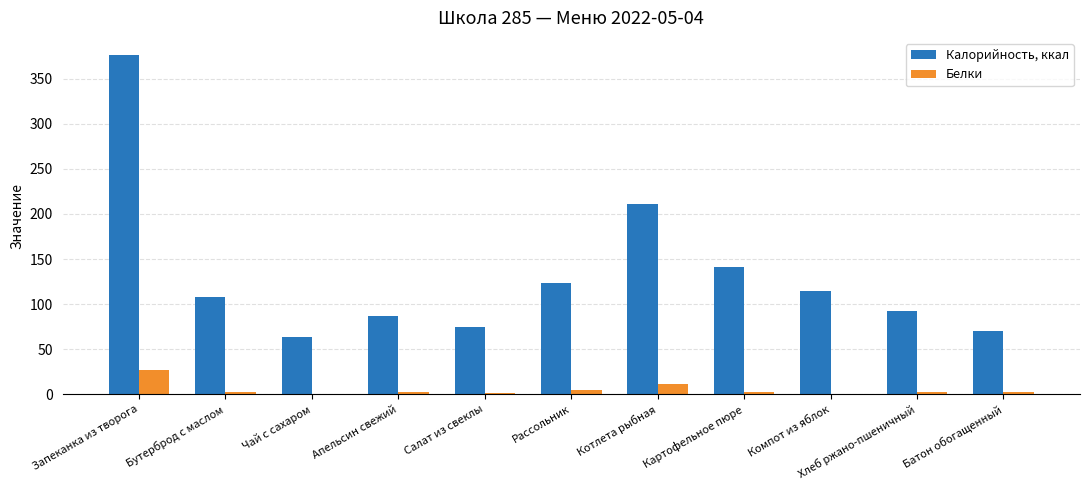

What is the sum of all Белки values?

56.9